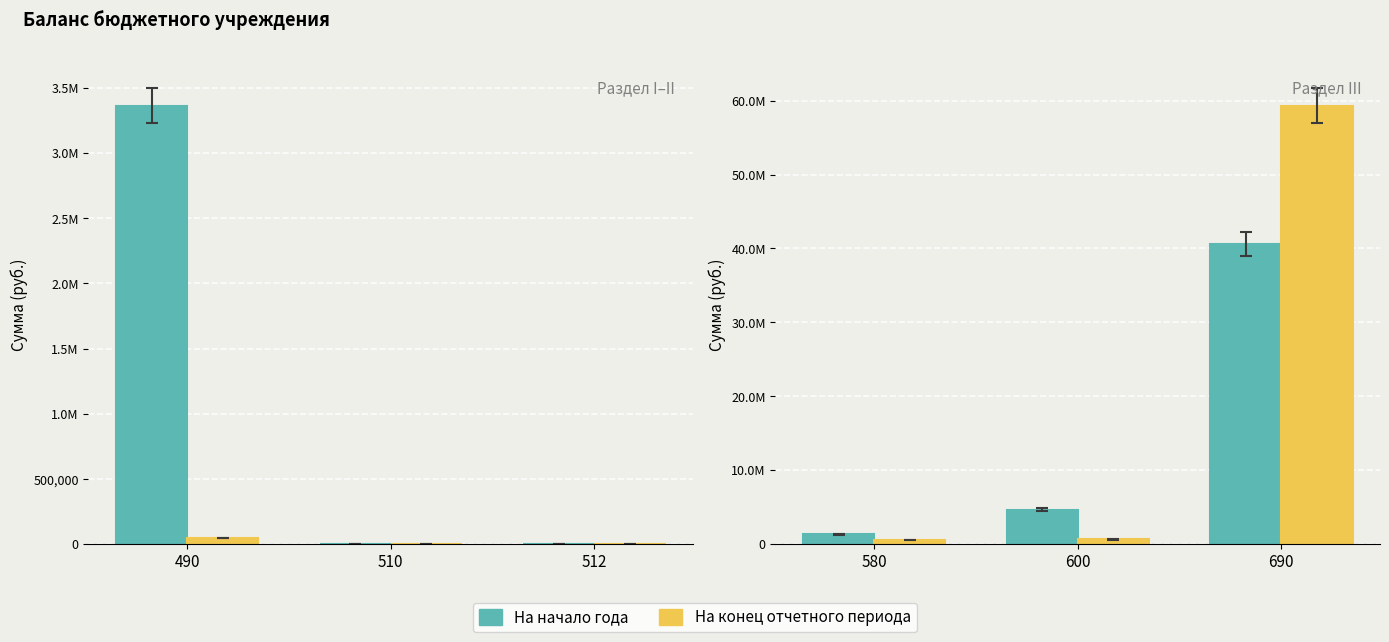

Count the number of data series in this chart.

2